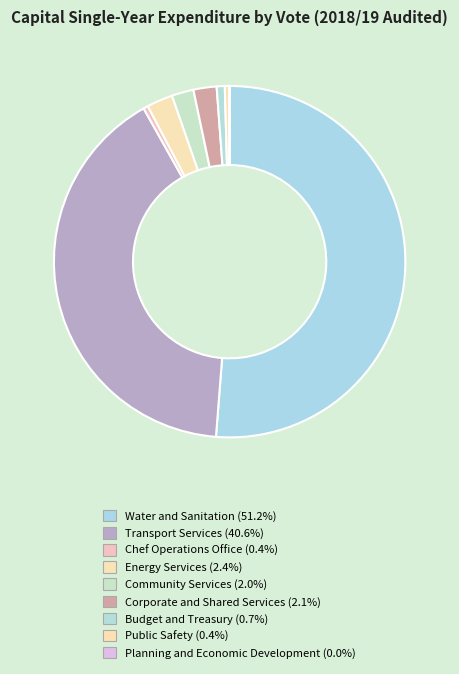

Does any single category account for the majority?

Yes